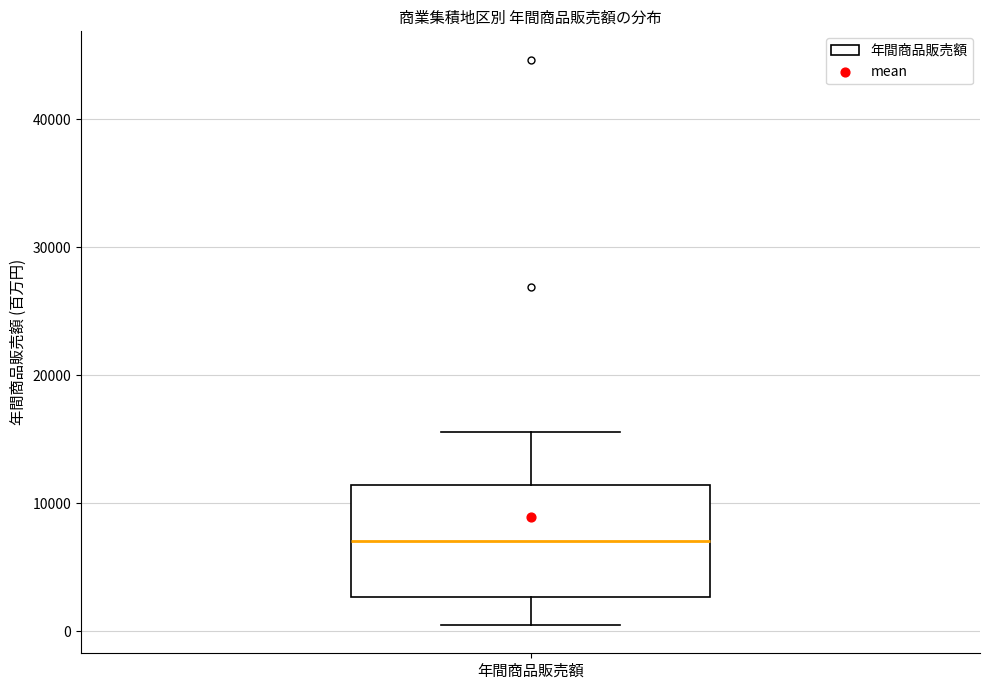

Transcribe this box plot: give where the median line is, the range the box spans, and where the two whiskers end, as read against the y-axis. The values are not printed on the chart, so give them approximately, as read against the axis.

median 7000, box 3000 to 11000, whiskers 0 to 16000